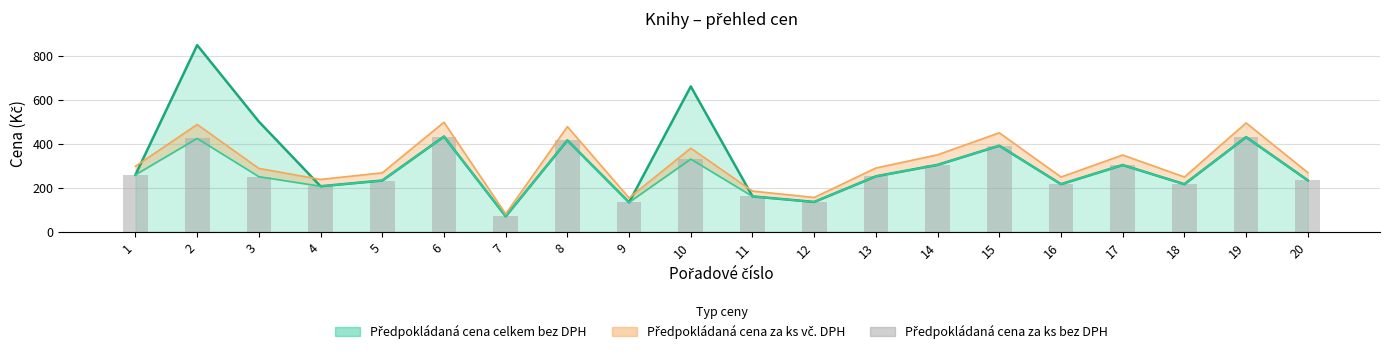

The chart shows a value of 433.0 at 6. True or false?

True